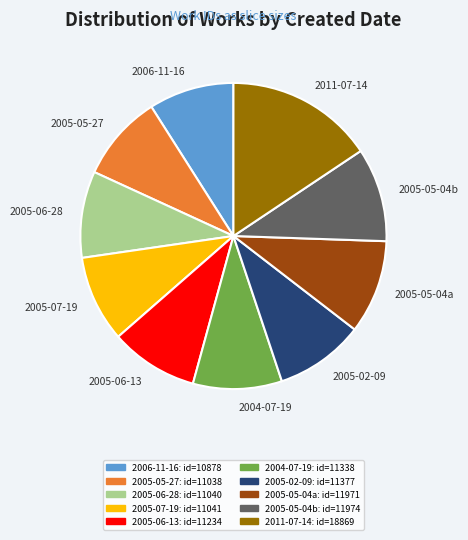

Does any single category account for the majority?

No